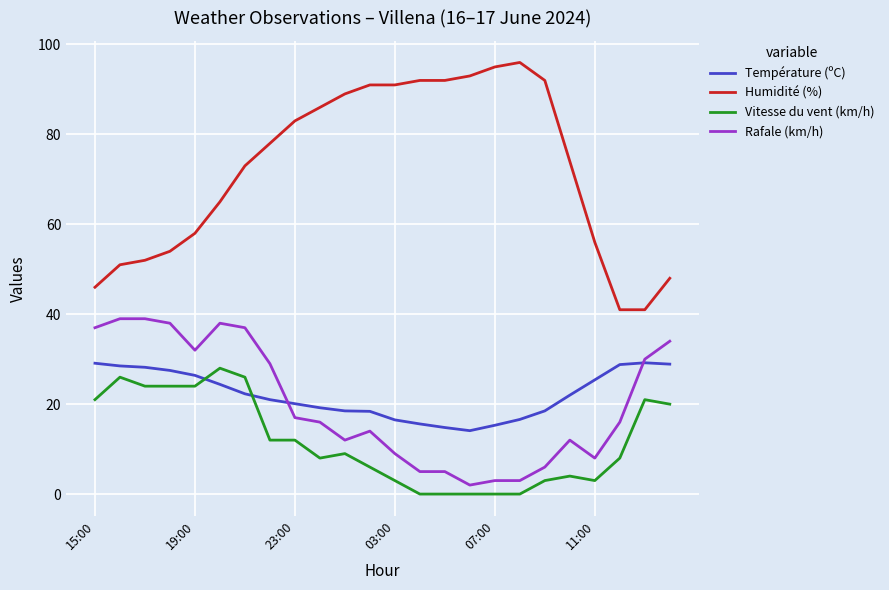

Which series has the widest spread of values?

Humidité (%)